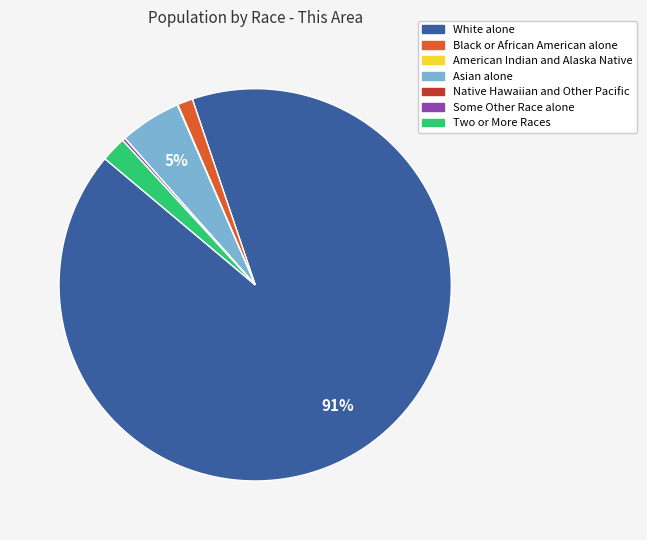

Is it true that Black or African American alone is 1% of the pie?

True